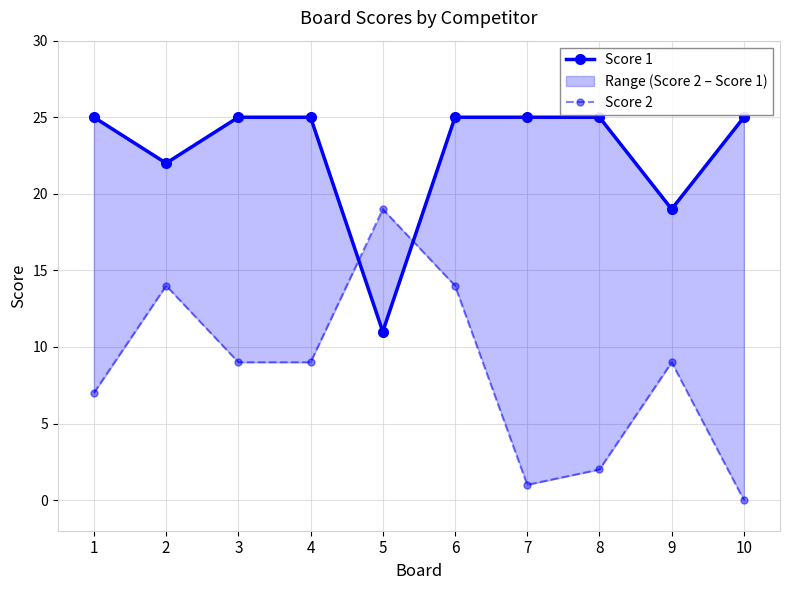

Which series changed the most between 7 and 8?

Score 2